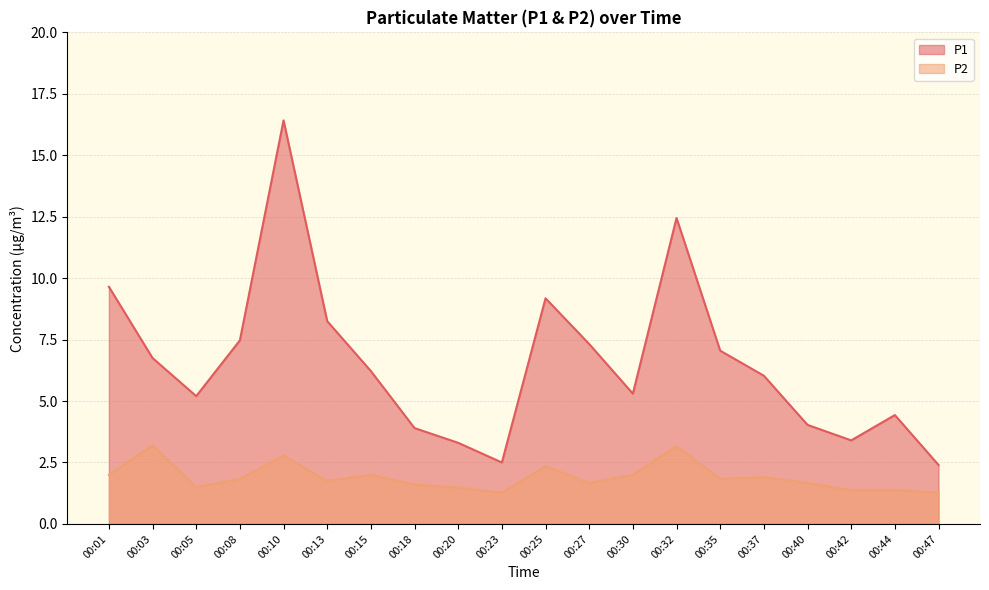

True or false: P2 and P1 cross at least once.

False